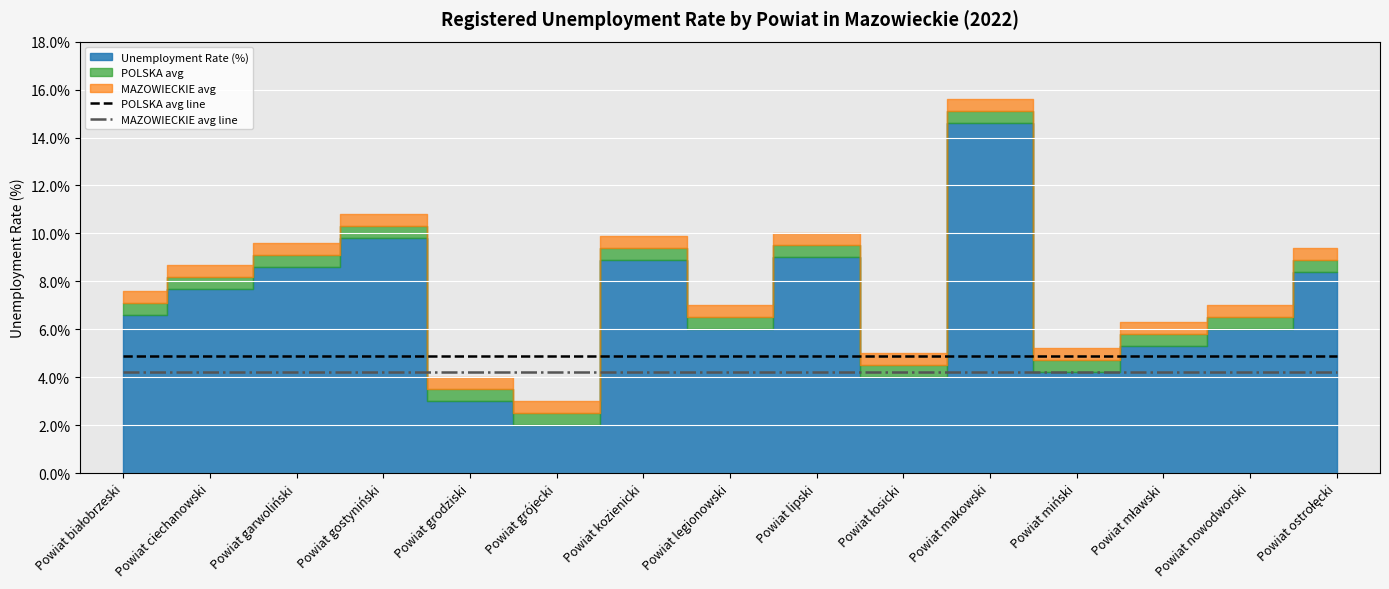

What is the highest value of the MAZOWIECKIE avg line series?

4.2